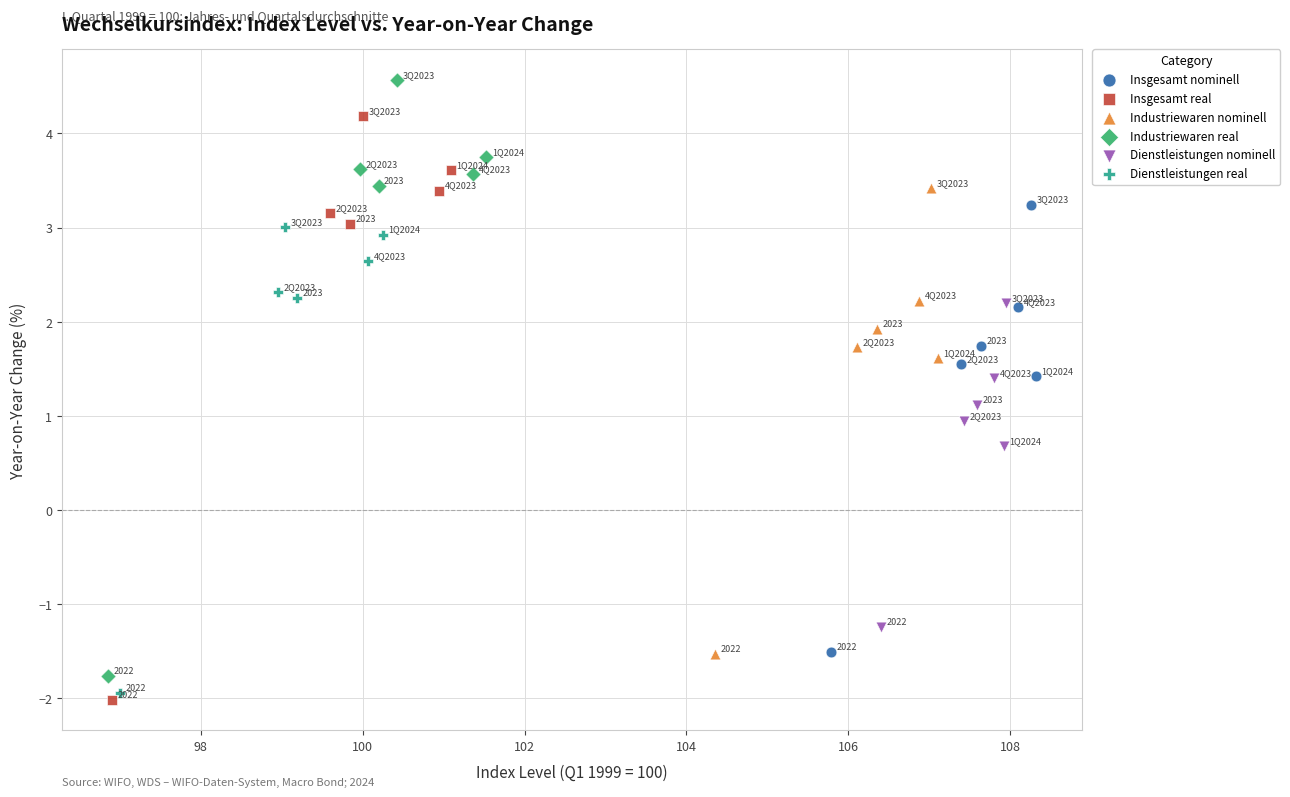

Which series reaches the maximum Y coordinate?

Industriewaren real